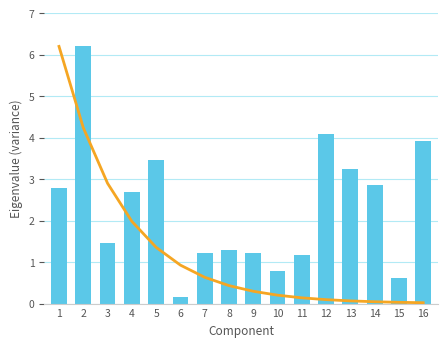

What is the maximum value for Eigenvalue?

6.2